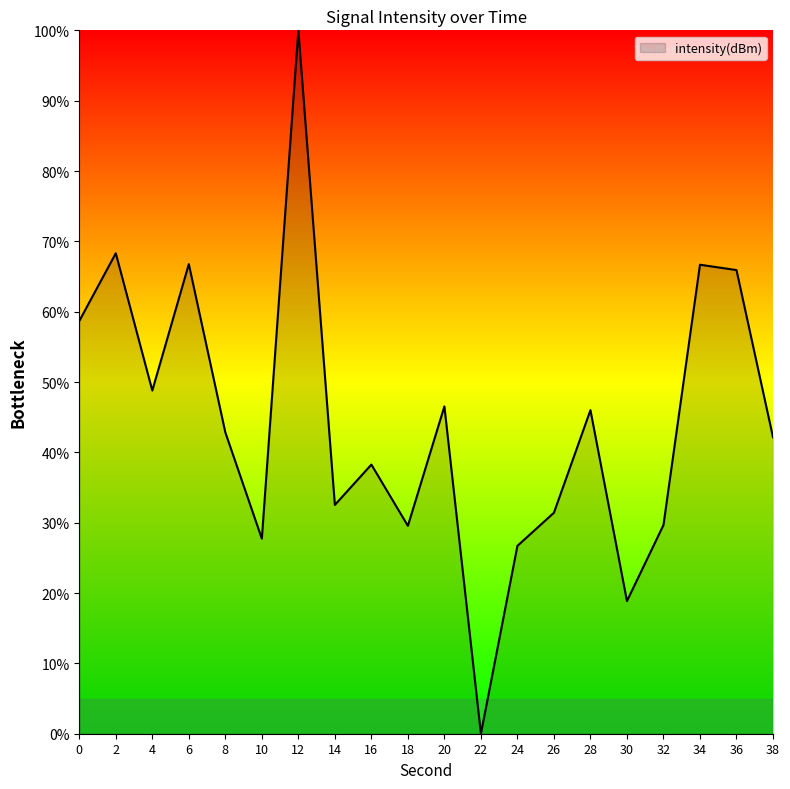

At which label is the value closest to 50?

4